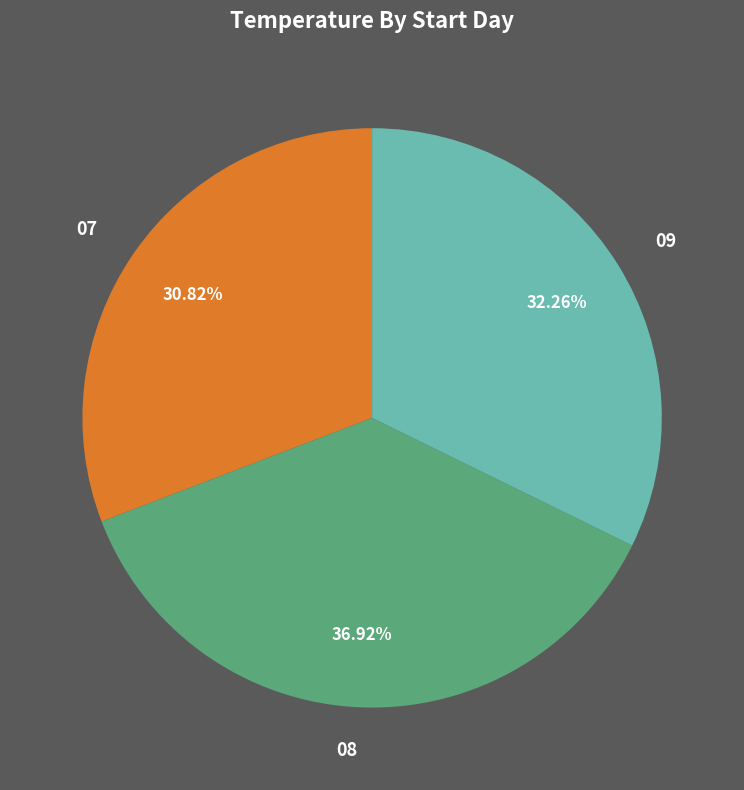

Approximately how many times larger is the value at 09 compared to 07?

1.0